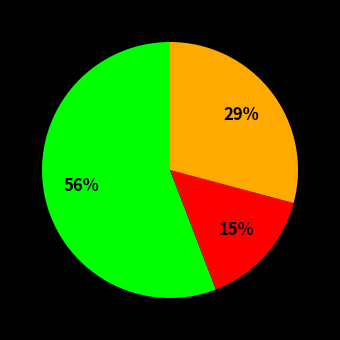

How many segments does this pie chart have?

3